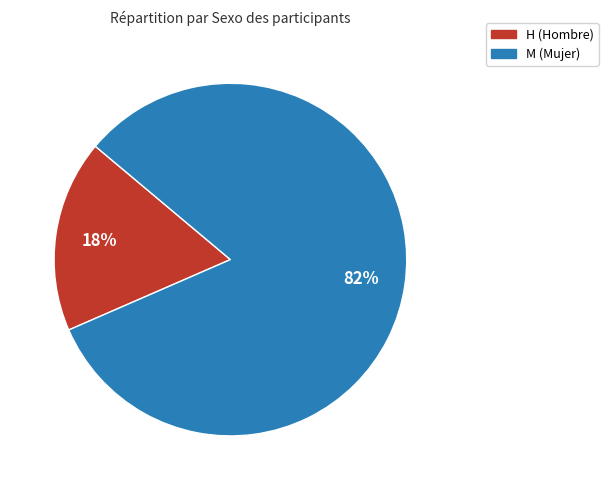

To the nearest percent, what percentage of the pie is M?

82%